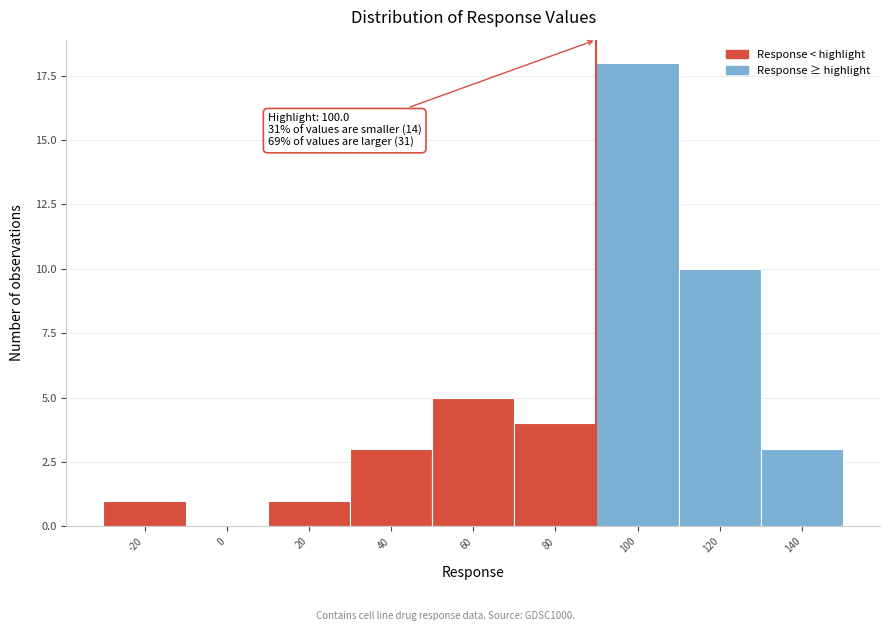

Reading left to right, transcribe all the data shown in this chart.

-20=1	0=0	20=1	40=3	60=5	80=4	100=18	120=10	140=3